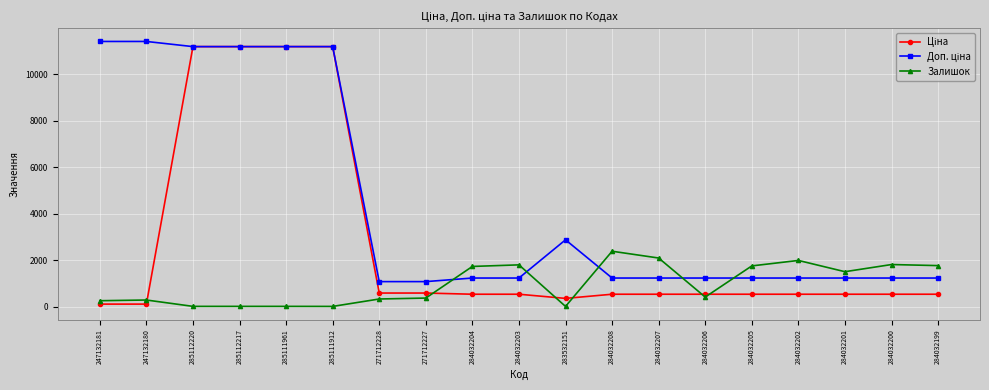

At how many categories does at least one series exceed 5070?

6